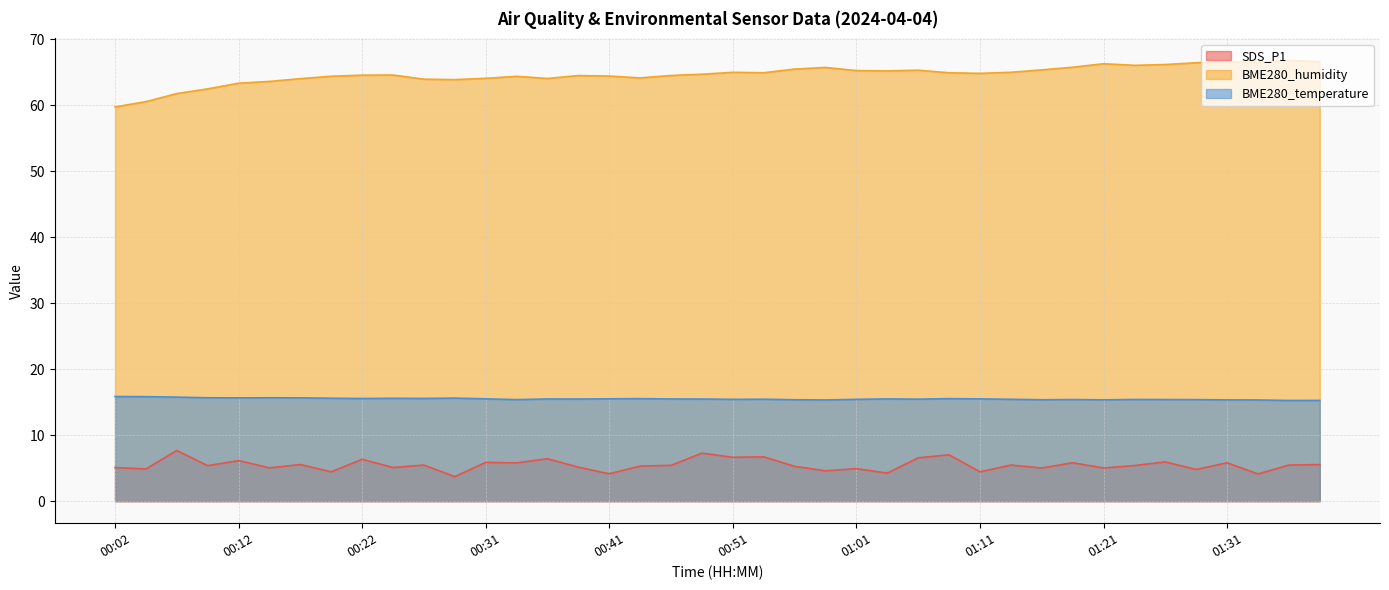

True or false: BME280_humidity and BME280_temperature intersect in this chart.

False